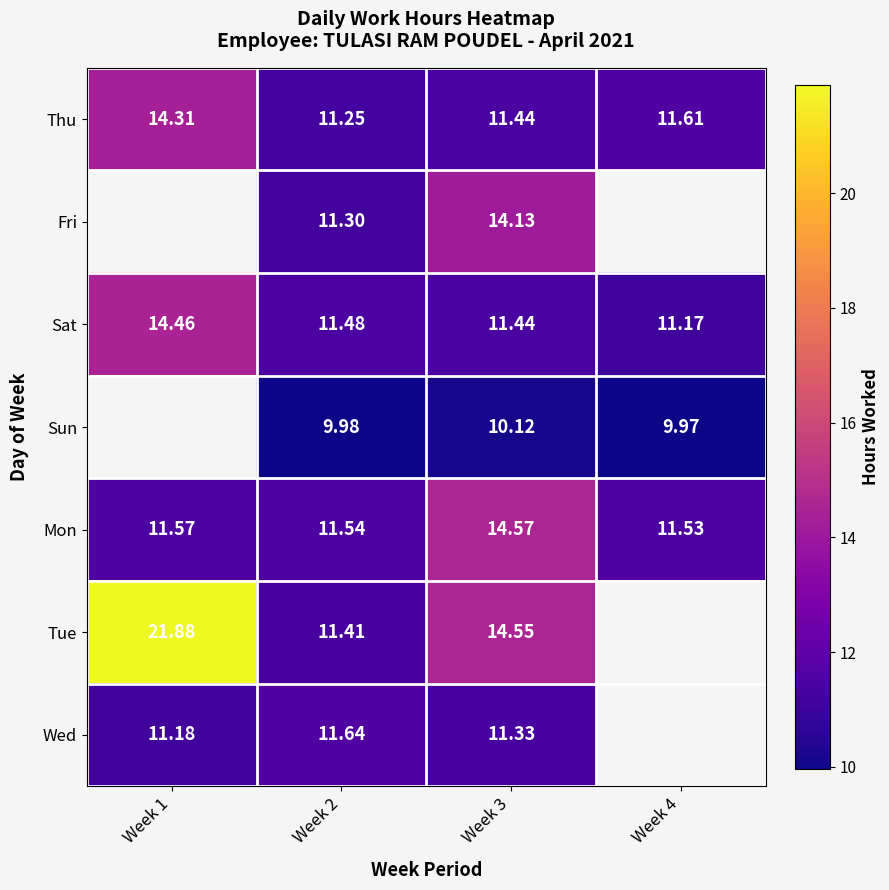

Is the value of Sun at Week 3 greater than the value of Mon at Week 2?

No